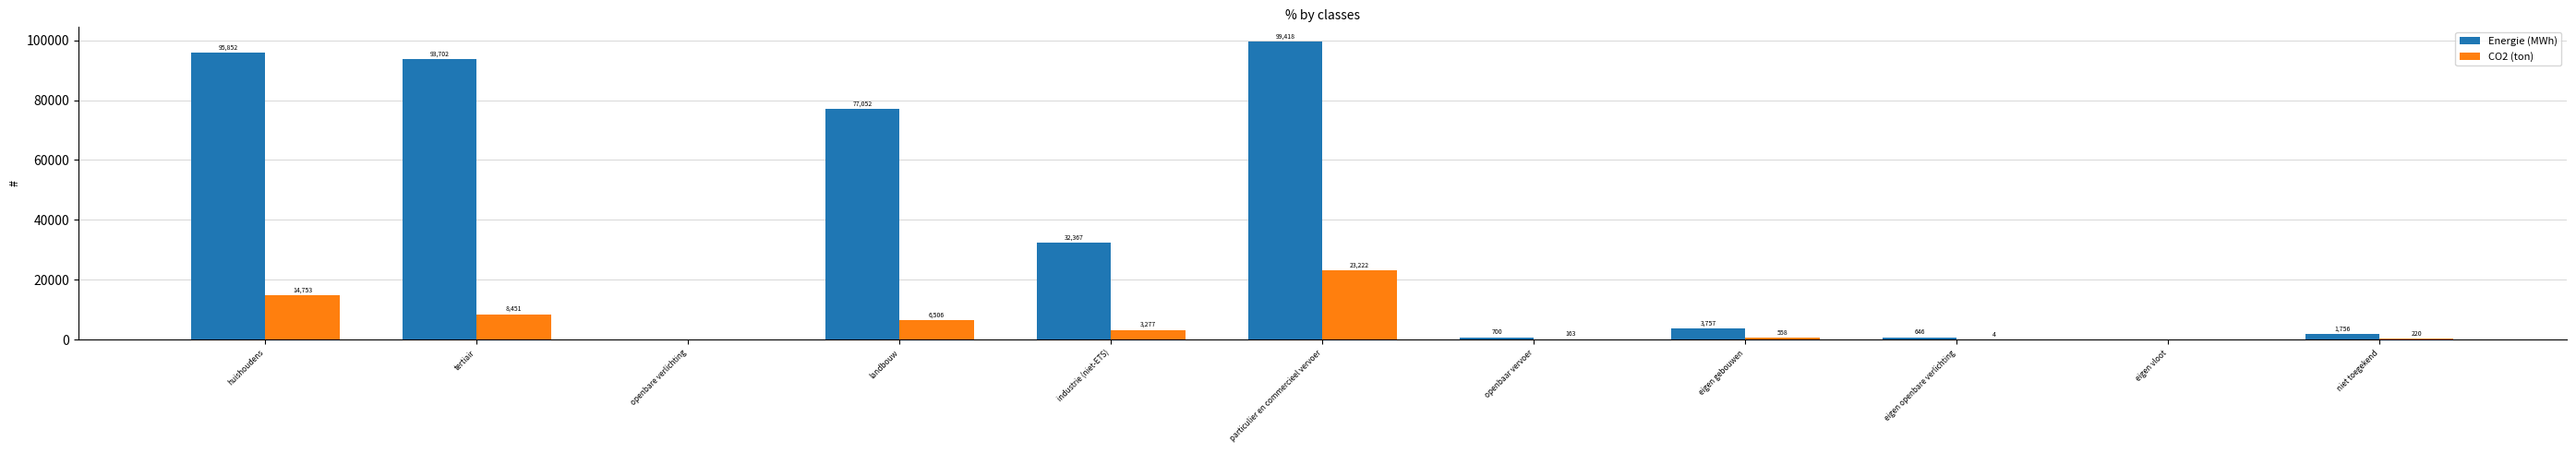

What is the average value of the Energie (MWh) series?

36840.8